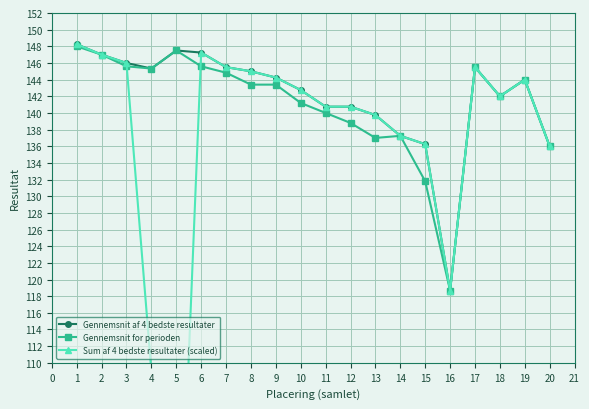

What is the value of the Gennemsnit for perioden point at the 1st from the left?

148.0